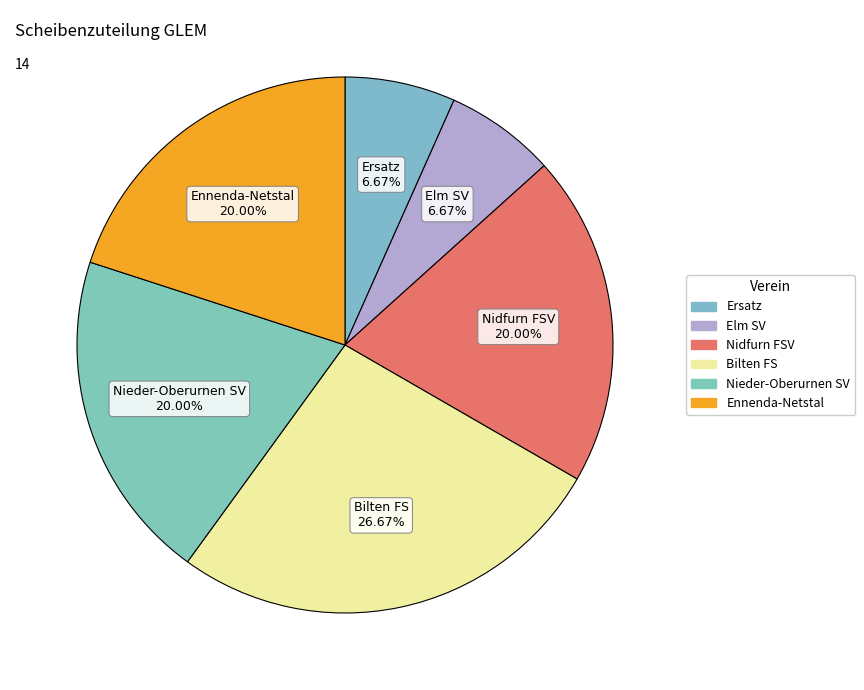

Which category has the biggest portion of the pie?

Bilten FS